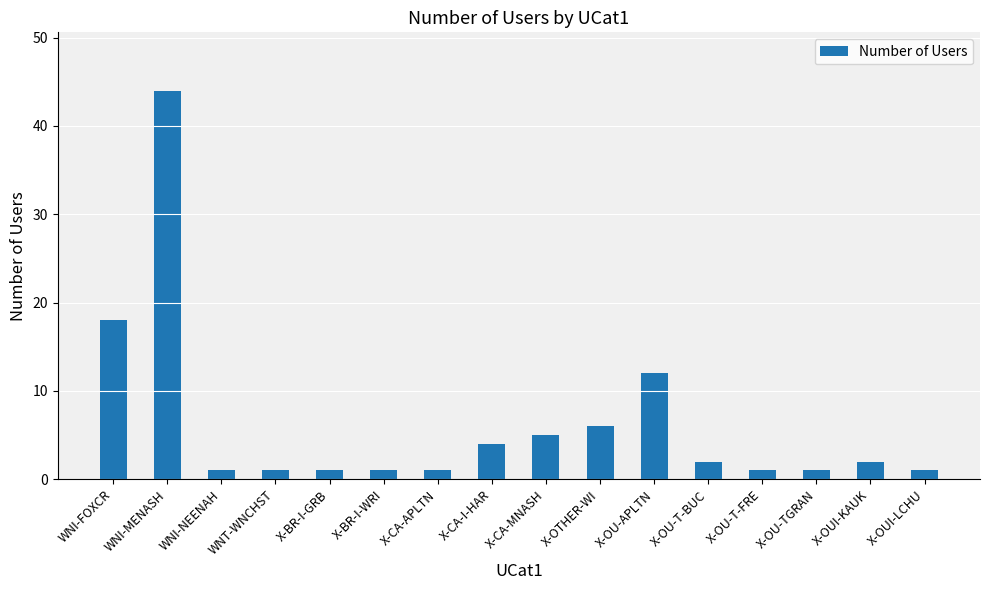

Between WNI-FOXCR and X-BR-I-WRI, which is larger?

WNI-FOXCR